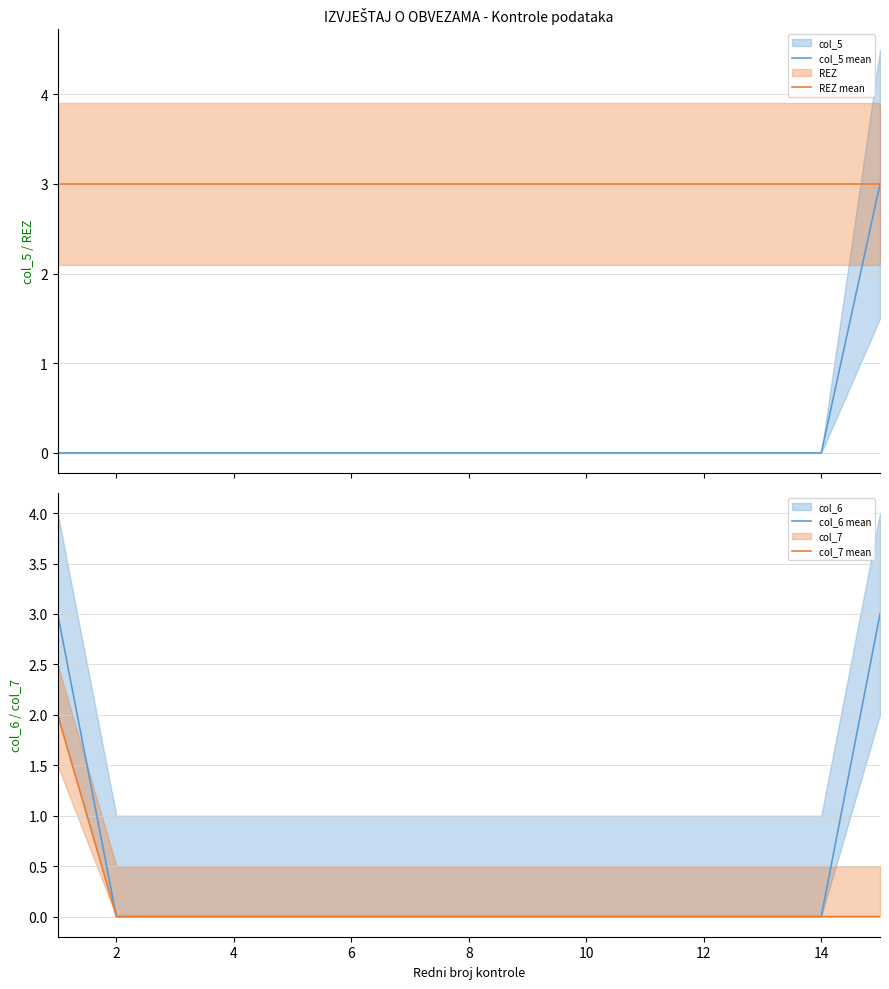

True or false: col_6 mean and col_7 mean cross at least once.

False